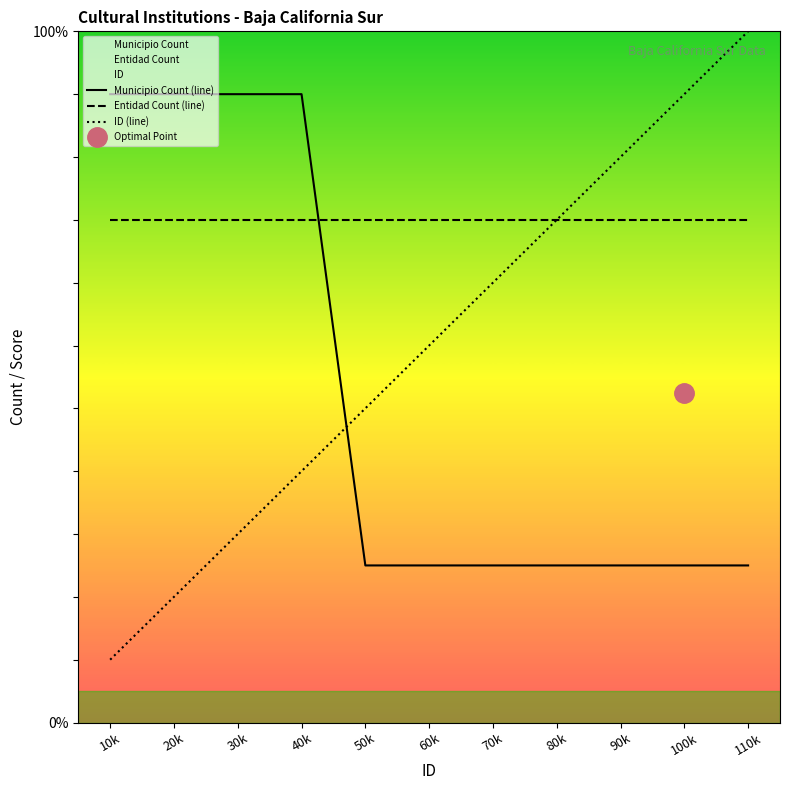

What is the difference between the highest and lowest values at 40k?

6.0